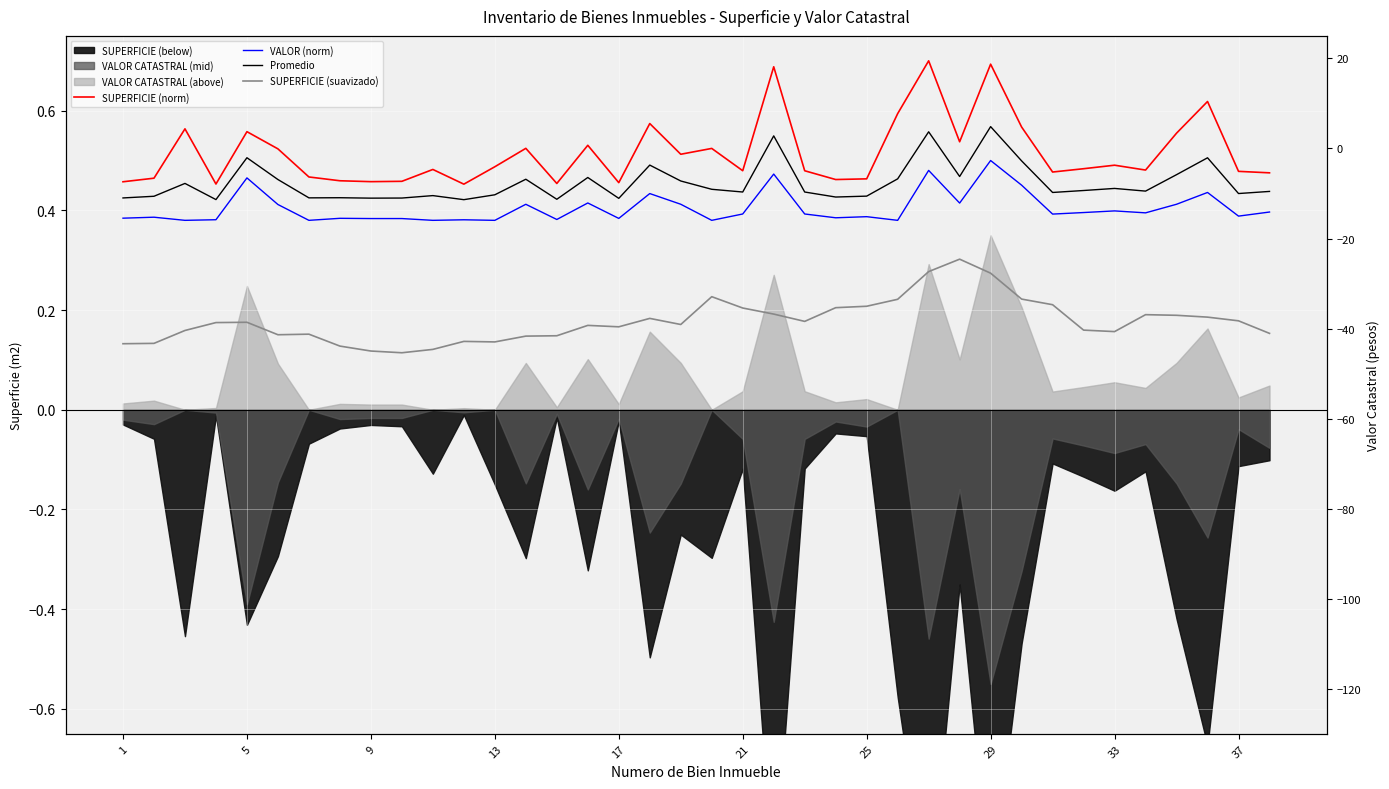

True or false: Promedio and VALOR (norm) cross at least once.

False